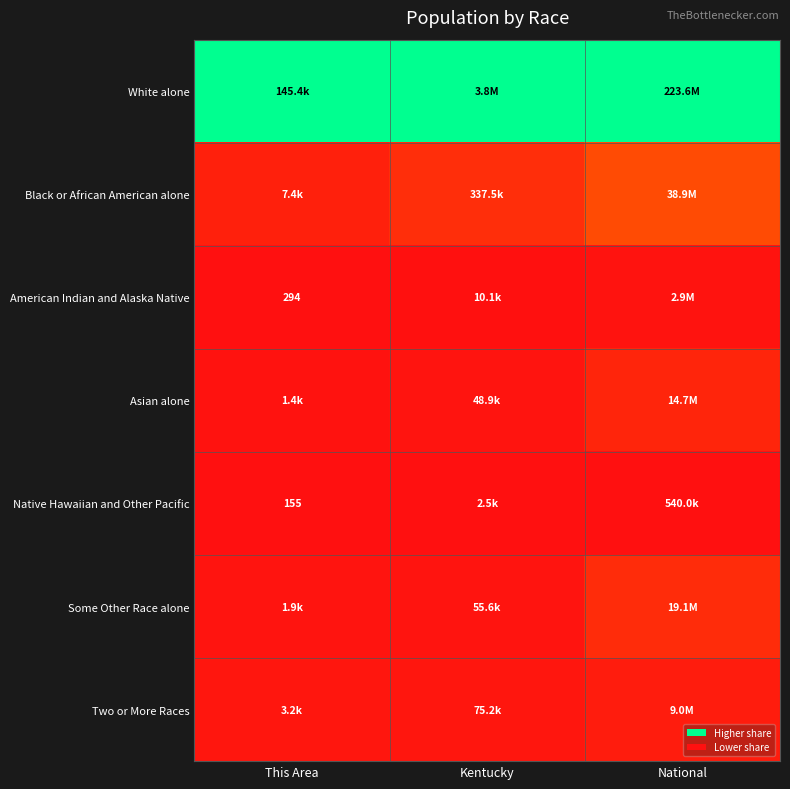

Rank the series at Kentucky from lowest to highest value.

Native Hawaiian and Other Pacific, American Indian and Alaska Native, Asian alone, Some Other Race alone, Two or More Races, Black or African American alone, White alone